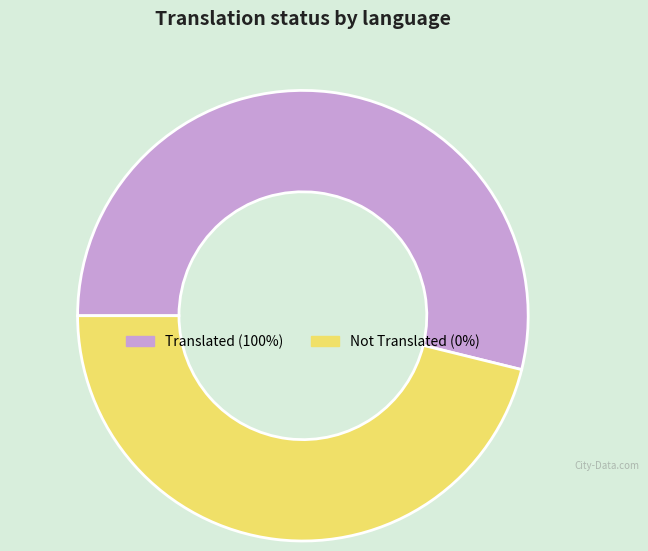

The Not Translated (0%) slice represents 51% of the pie. True or false?

False